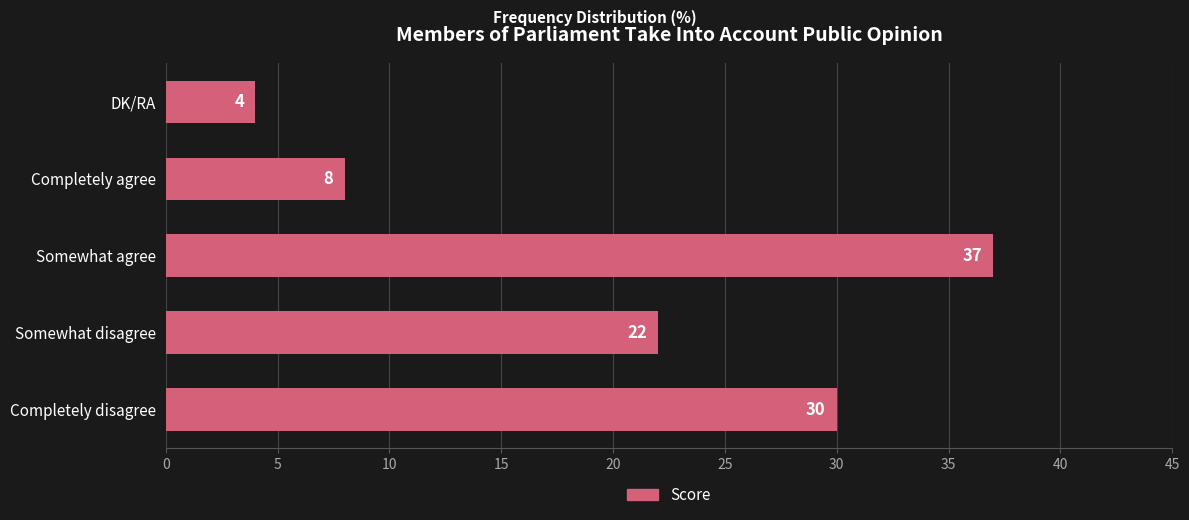

The value at Somewhat agree is 23. True or false?

False